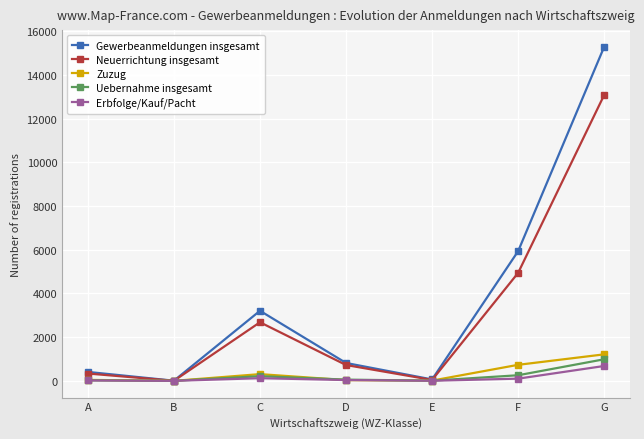

Which series changed the most between B and G?

Gewerbeanmeldungen insgesamt